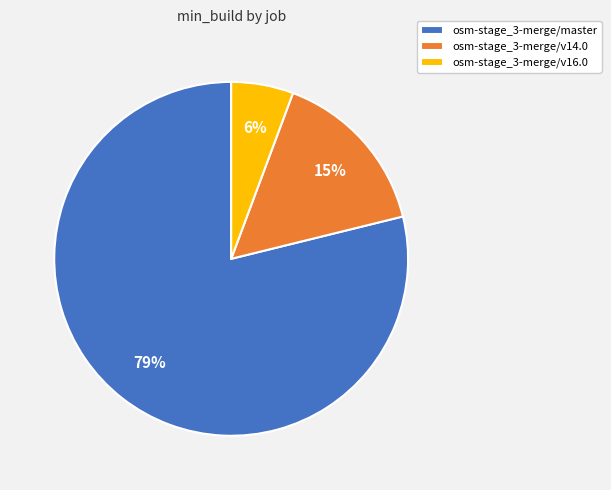

What is the largest slice in the pie chart?

osm-stage_3-merge/master